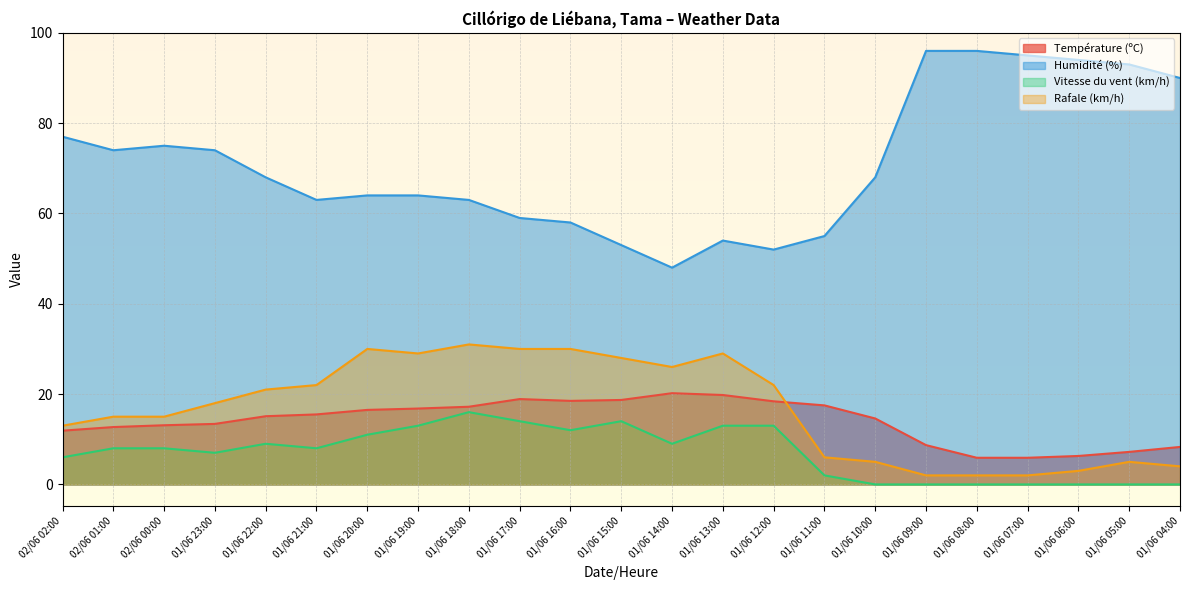

How many data points in Température (ºC) are less than 15?

11